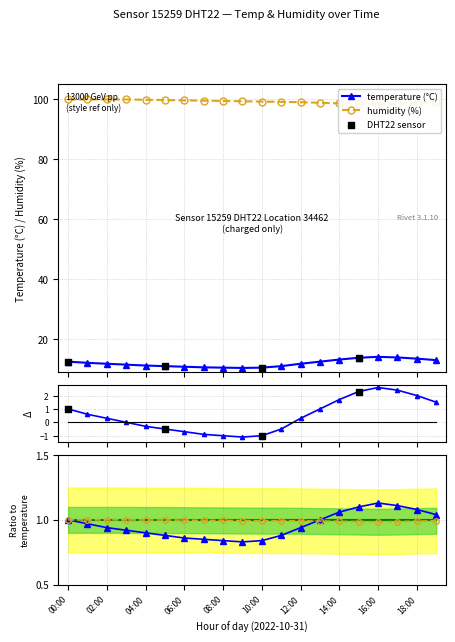

What is the total value across all series at 05:00?

110.7